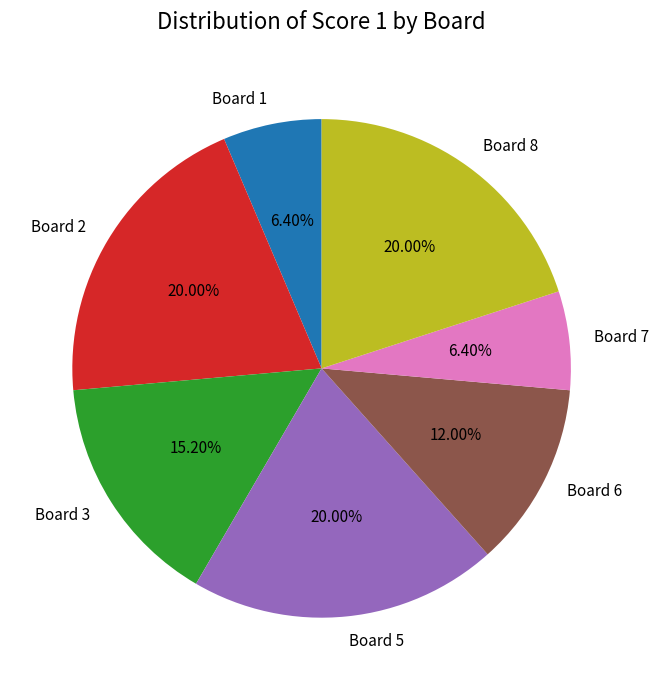

Is there any slice that represents more than half of the pie?

No